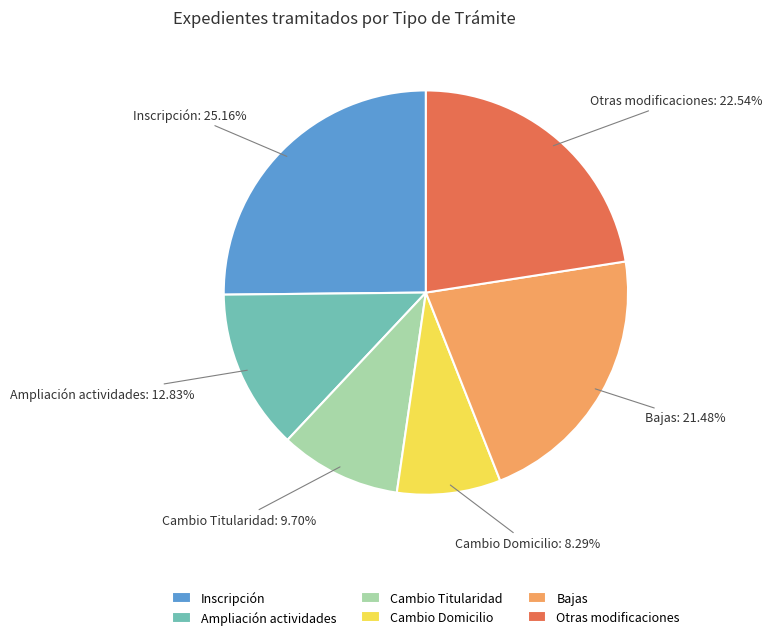

What is the largest slice in the pie chart?

Inscripción